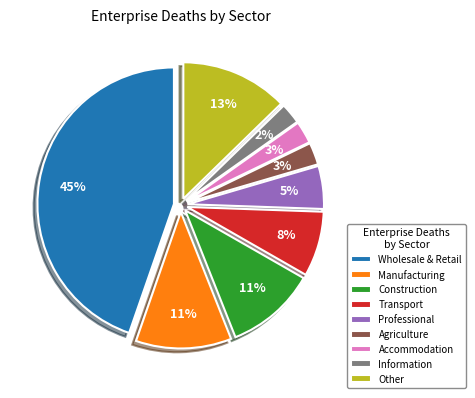

To the nearest percent, what portion does Accommodation represent?

3%